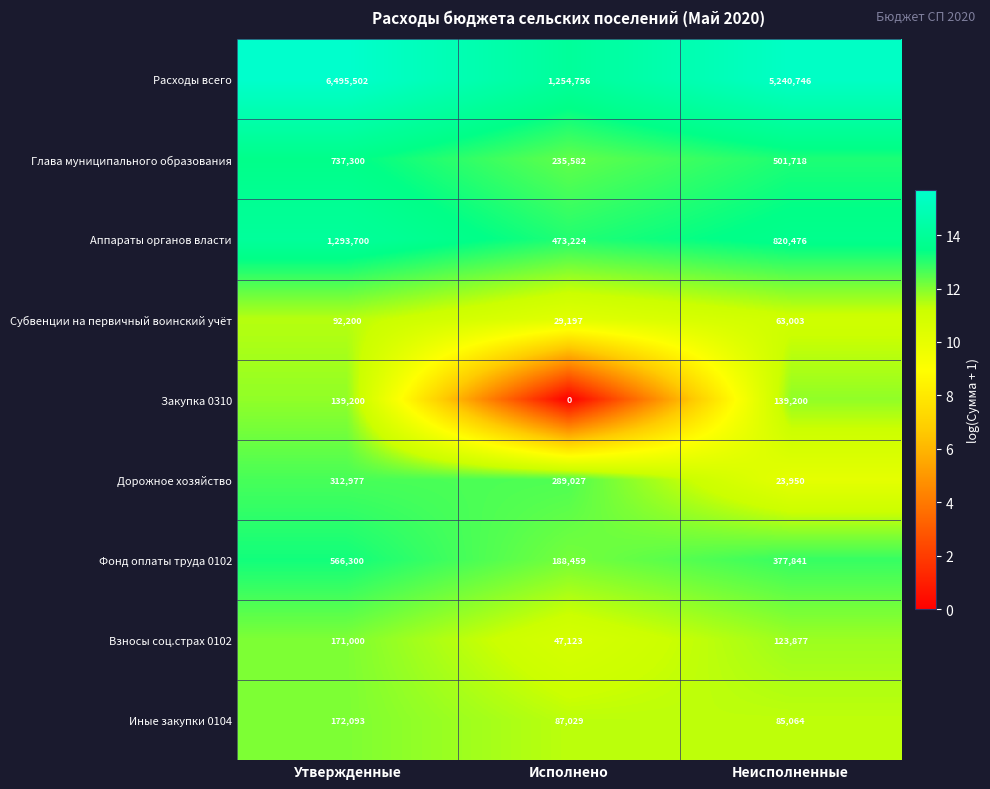

True or false: Субвенции на первичный воинский учёт has a value of 29197 at Исполнено.

True